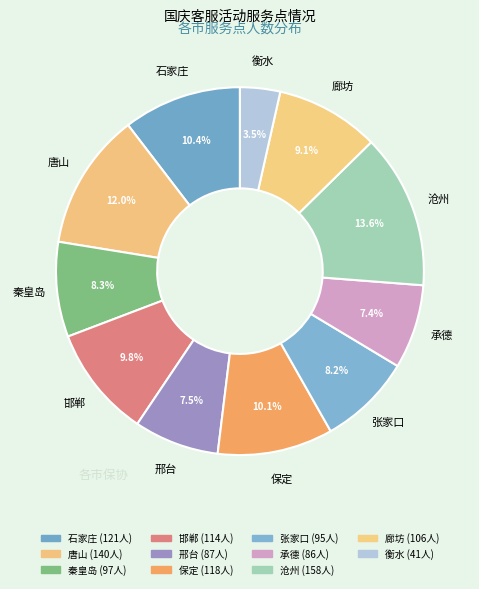

The 廊坊 slice represents 1% of the pie. True or false?

False